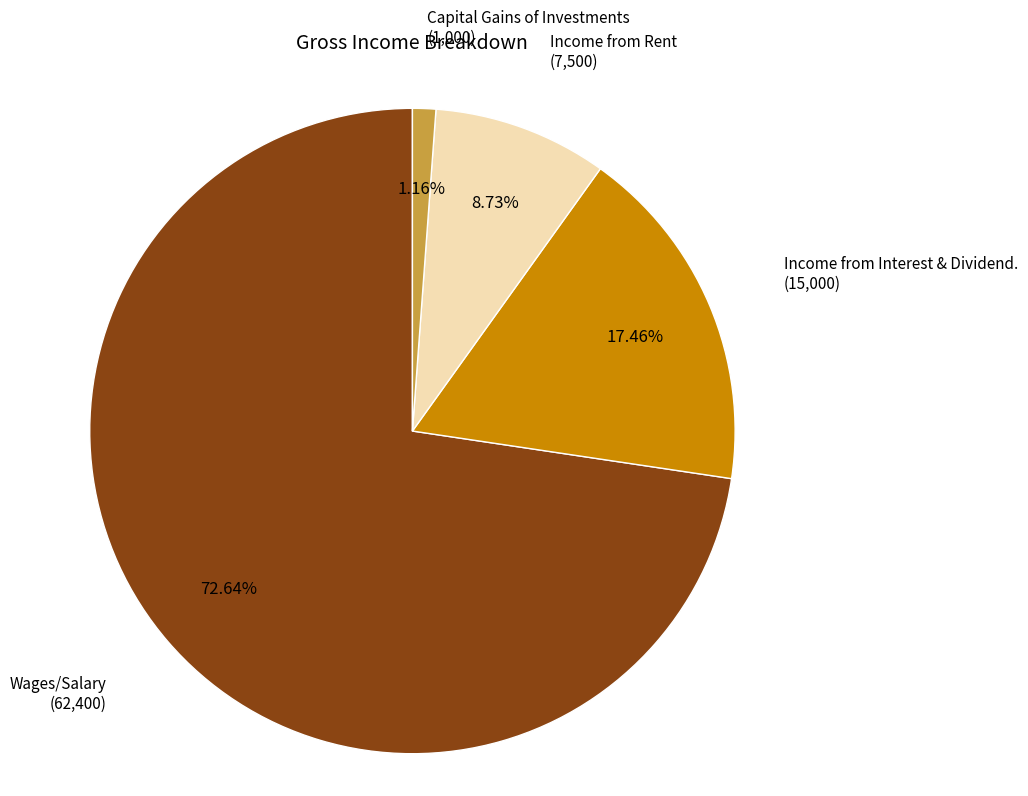

Does any single category account for the majority?

Yes